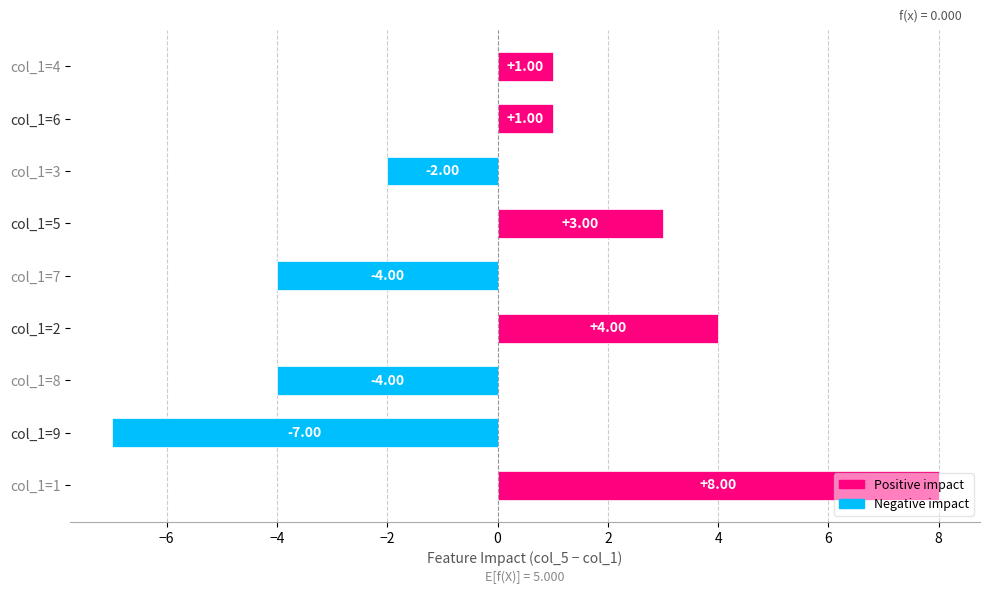

What is the change in value from col_1=8 to col_1=4?

+5